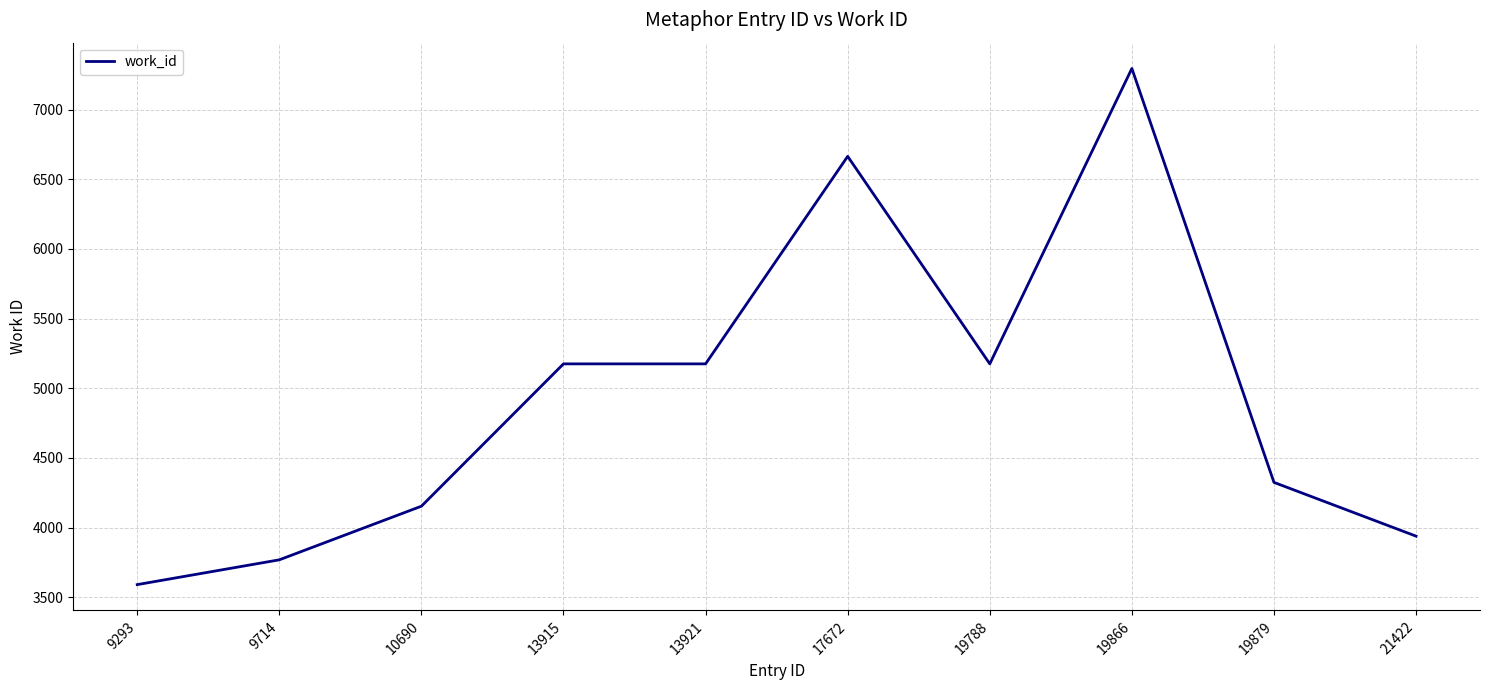

What is the average value?

4926